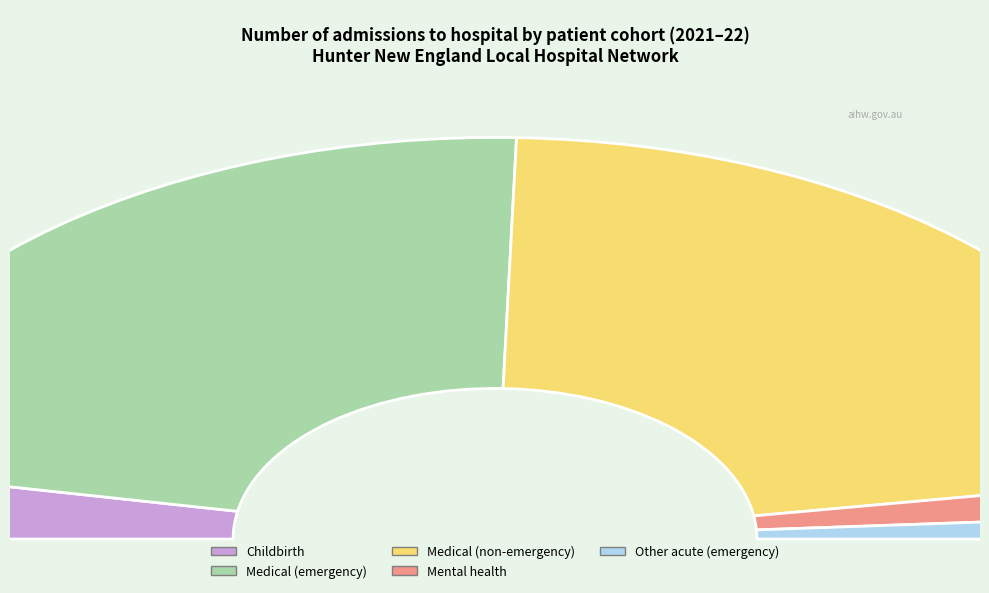

What is the ratio of the value at Other acute (emergency) to the value at Mental health?

0.6